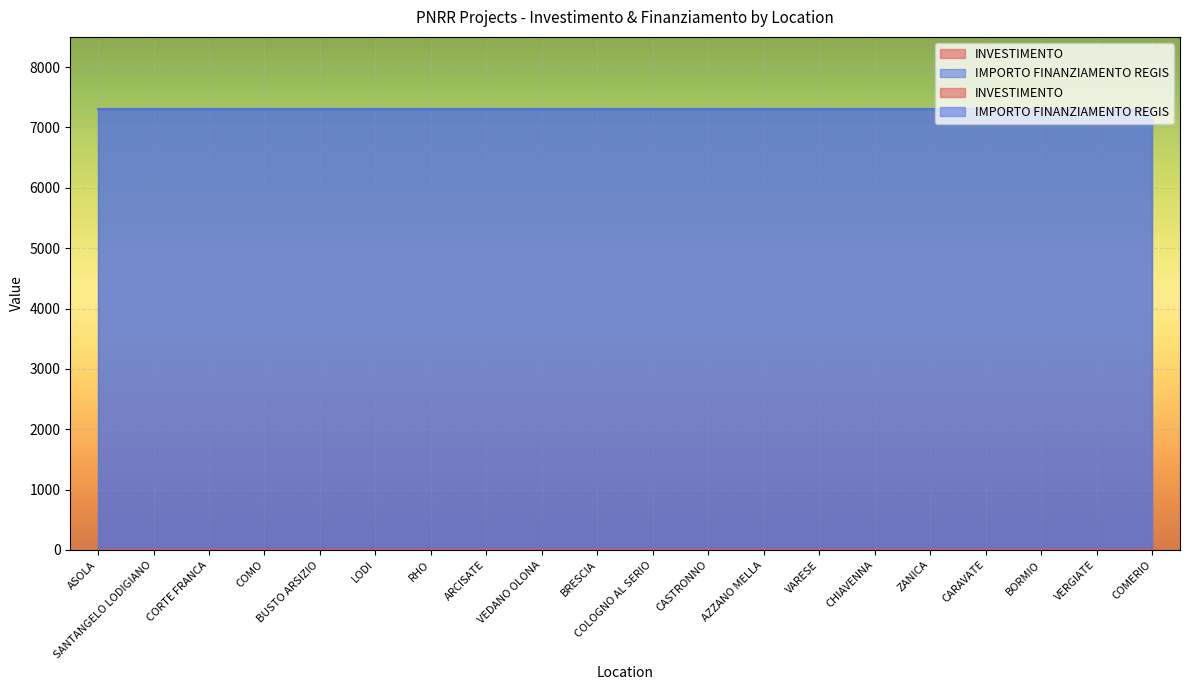

What is the spread (max minus min) of values at ARCISATE?

7299.6